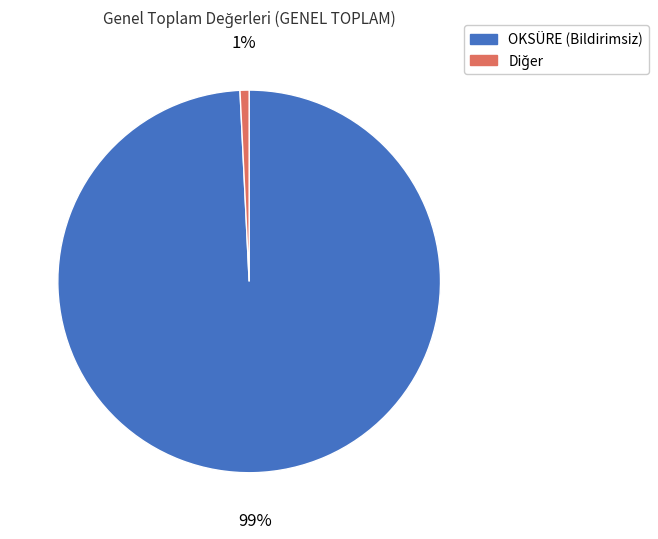

To the nearest percent, what portion does OKSÜRE (Bildirimsiz) represent?

99%